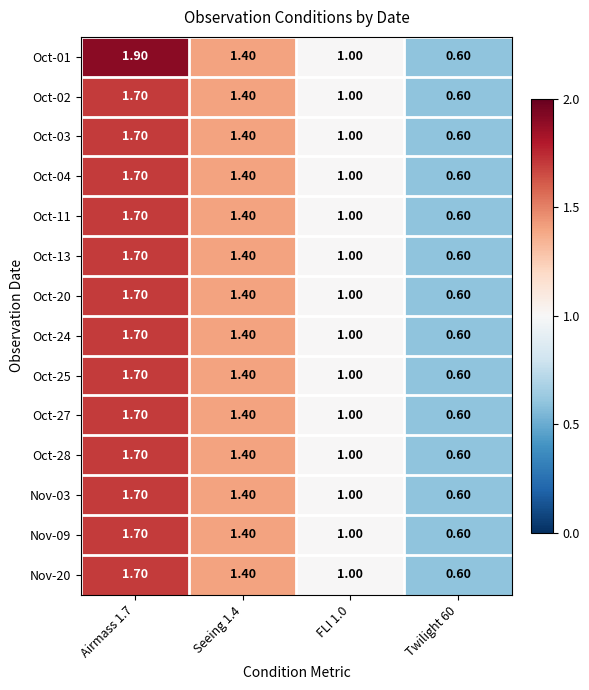

What is the difference between the Nov-20 values at Seeing 1.4 and FLI 1.0?

0.4